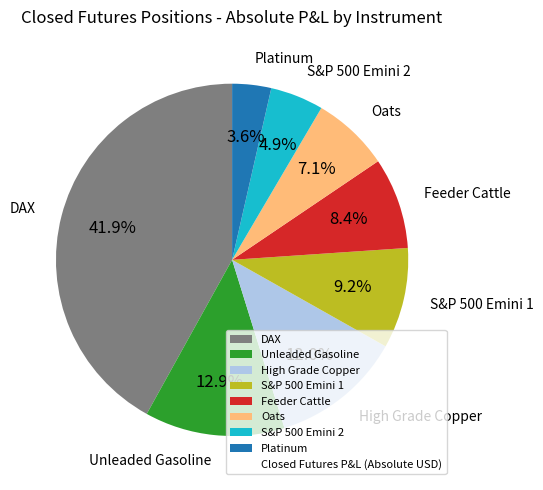

Is Unleaded Gasoline the majority of the pie?

No